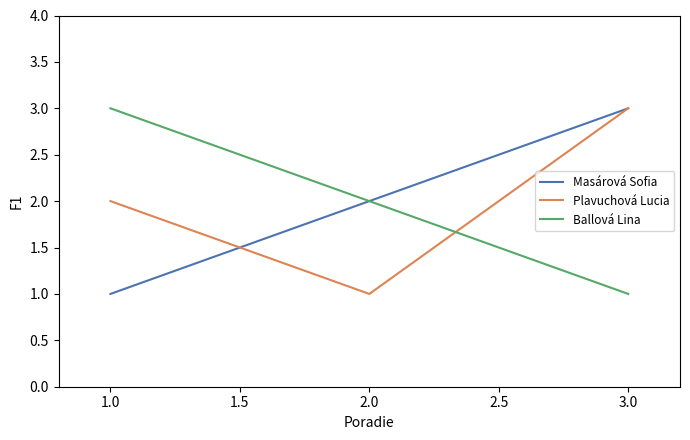

What are all the series names shown in the legend?

Masárová Sofia, Plavuchová Lucia, Ballová Lina